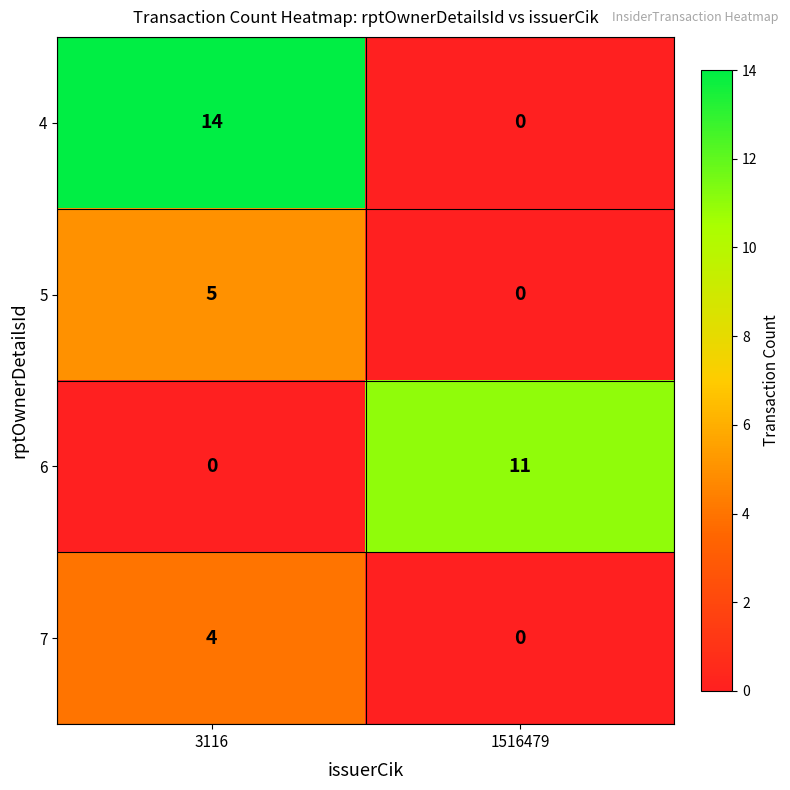

Reading right to left, list all the values displayed in this chart.

4: 1516479=0	3116=14
5: 1516479=0	3116=5
6: 1516479=11	3116=0
7: 1516479=0	3116=4